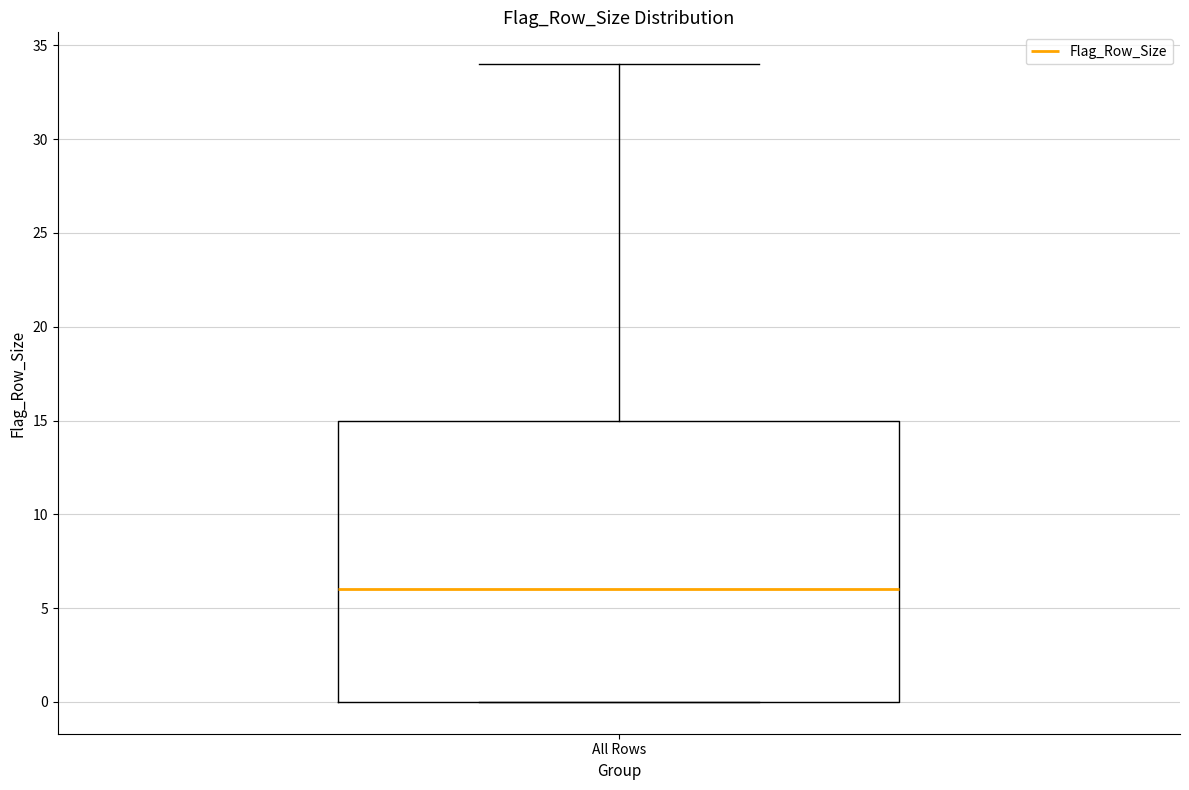

Read this box plot against the y-axis: the position of the median line, the range covered by the box, and the ends of both whiskers. The values are not printed on the chart, so give them approximately, as read against the axis.

median 6, box 0 to 15, whiskers 0 to 34